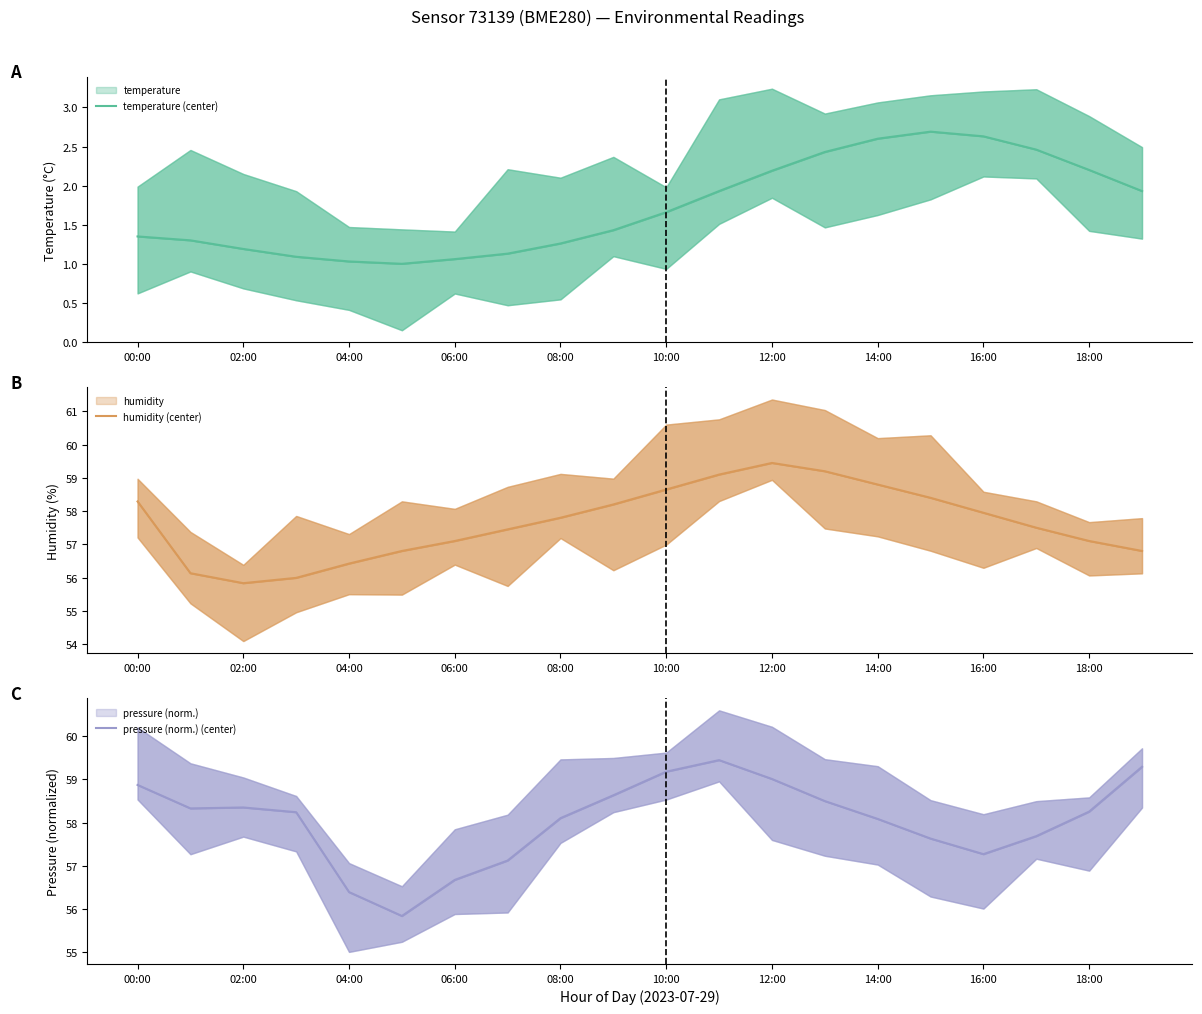

What is the label of the 7th point from the right?

13